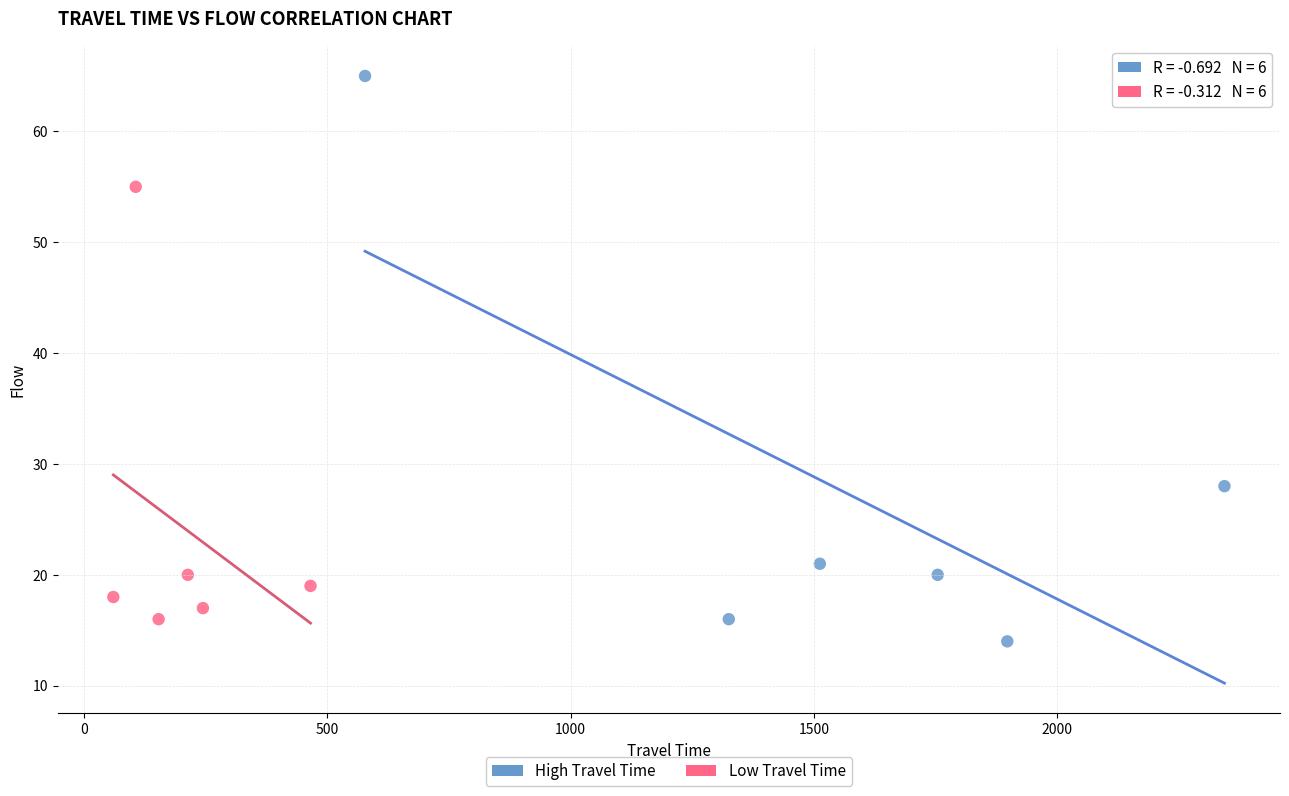

Which series contains the highest Y value?

High Travel Time